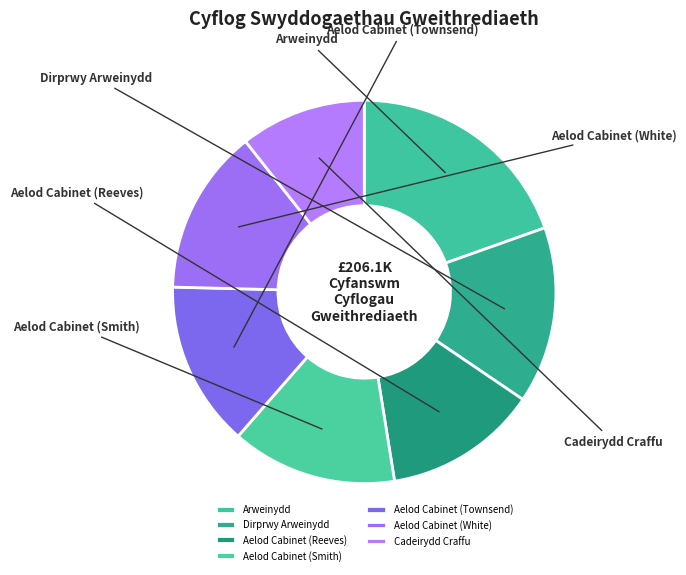

Is Aelod Cabinet (Smith) the majority of the pie?

No